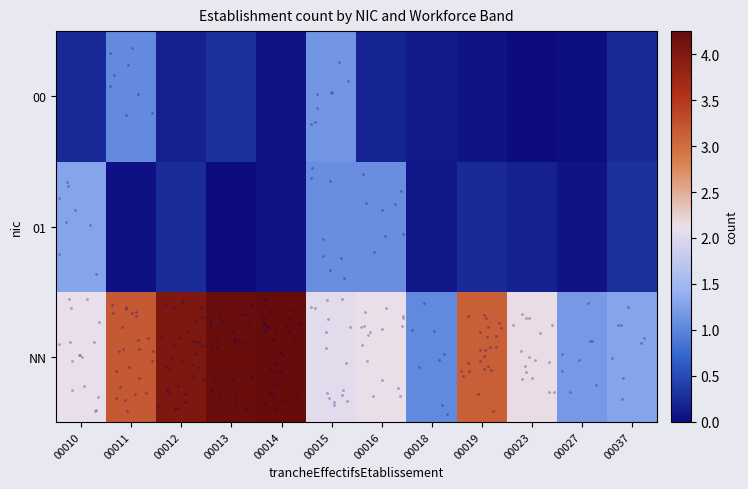

Reading left to right, list all the values displayed in this chart.

NN: 00010=2.1	00011=3.2	00012=4.0	00013=4.2	00014=4.2	00015=2.1	00016=2.1	00018=1.0	00019=3.1	00023=2.2	00027=1.2	00037=1.3
01: 00010=1.3	00011=0.0	00012=0.3	00013=0.0	00014=0.1	00015=1.1	00016=1.1	00018=0.1	00019=0.2	00023=0.2	00027=0.1	00037=0.3
00: 00010=0.2	00011=1.0	00012=0.2	00013=0.3	00014=0.1	00015=1.2	00016=0.2	00018=0.1	00019=0.1	00023=0.0	00027=0.0	00037=0.2